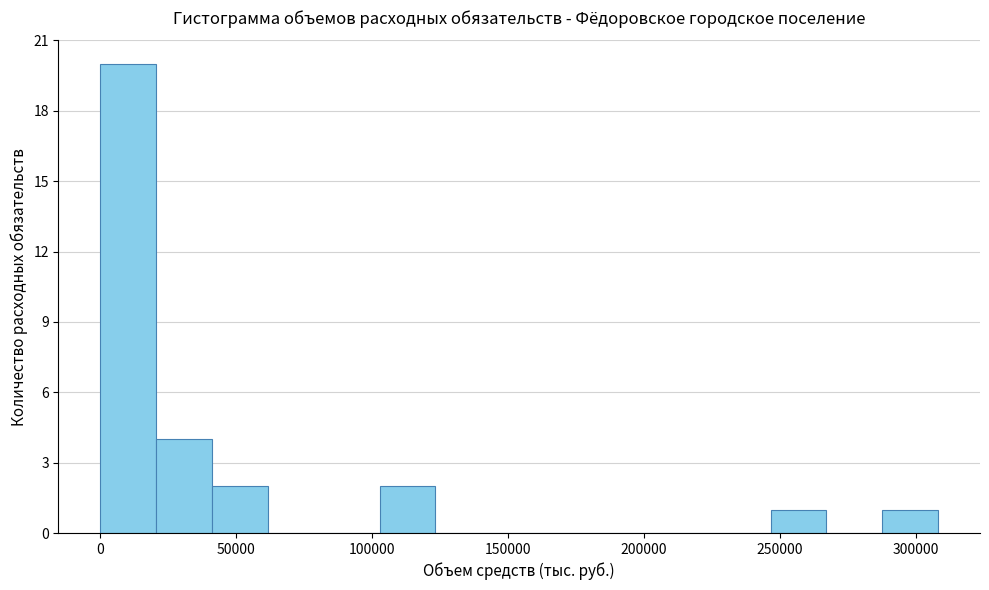

Which range on the x-axis has the tallest bar?

0 to 20000